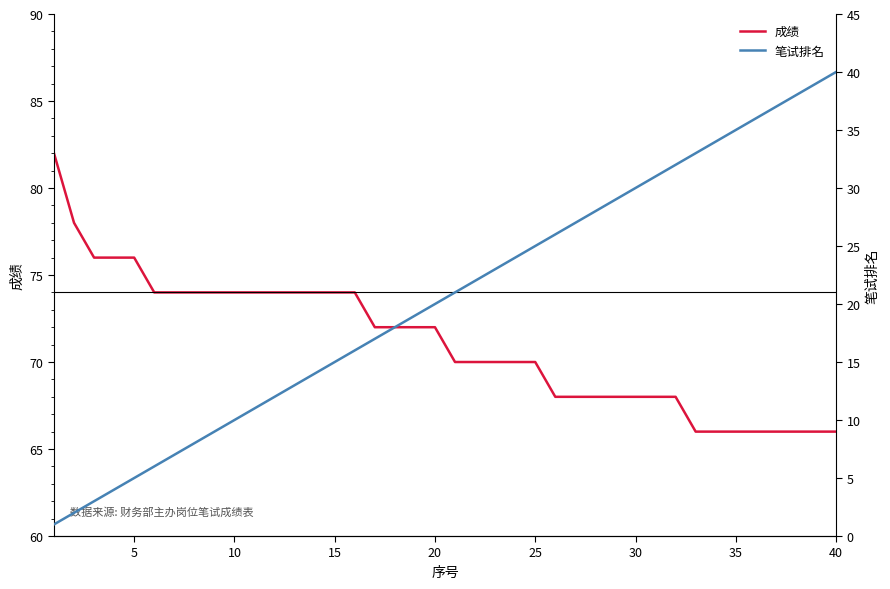

What is the value of the 笔试排名 point at the 30th from the left?

30